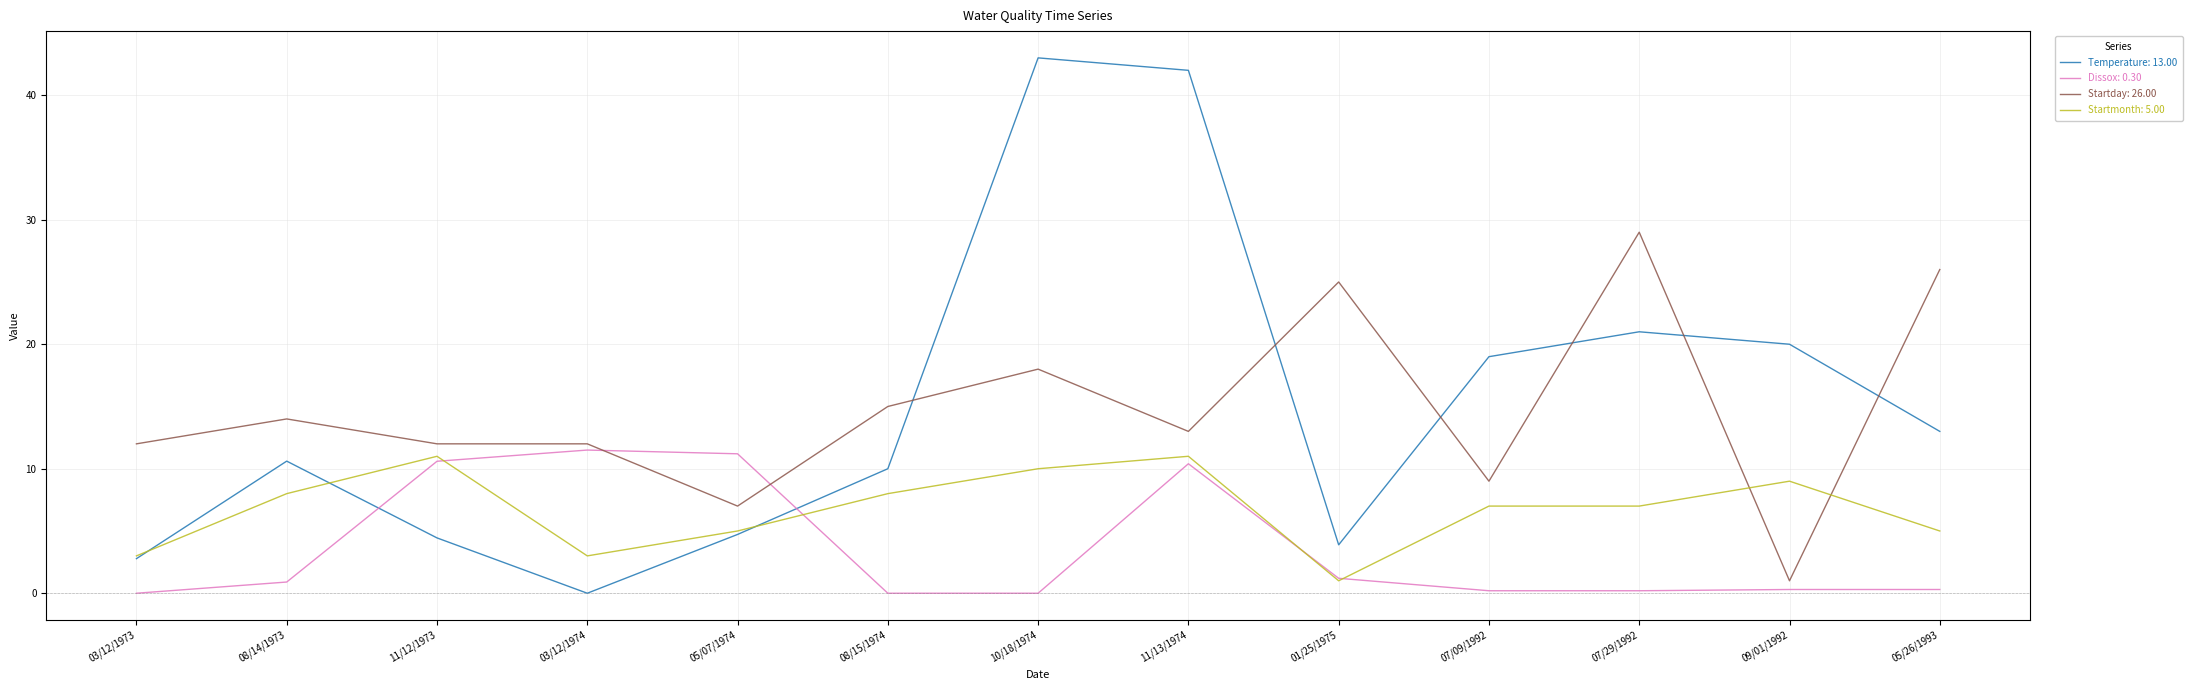

What is the total value across all series at 01/25/1975?

31.1